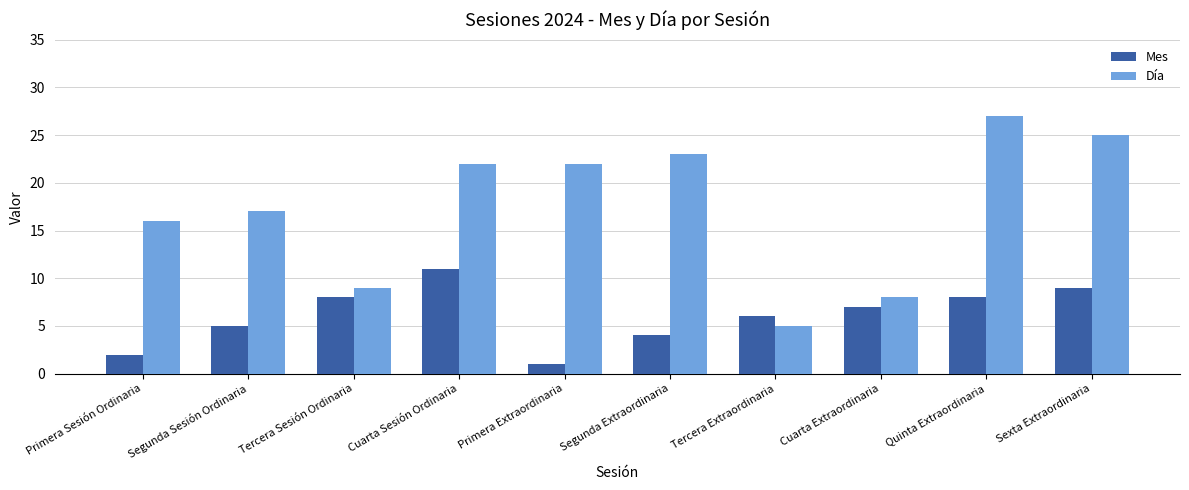

What is the difference between the maximum and minimum values in the Día series?

22